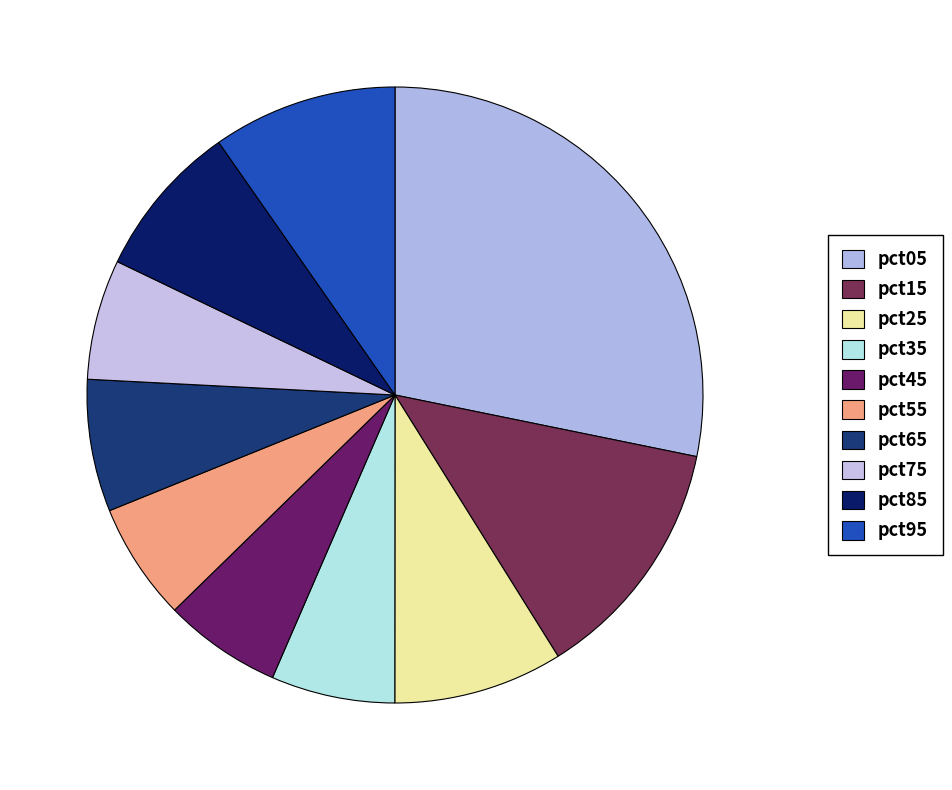

True or false: pct95 accounts for 16% of the total.

False